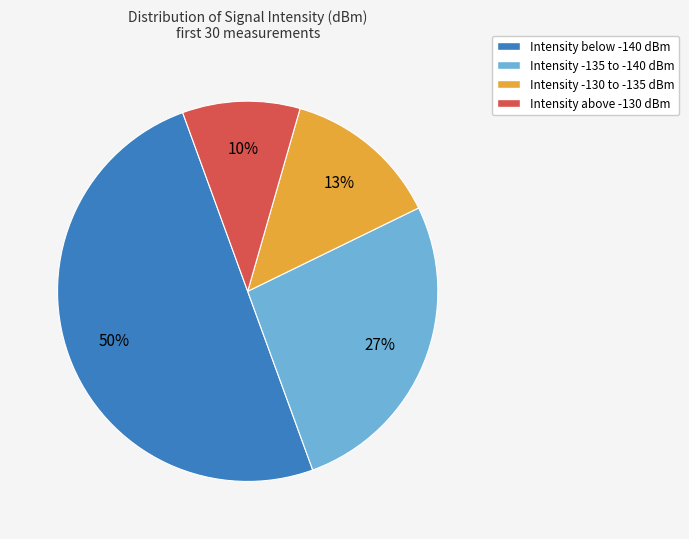

Rank the categories by value from highest to lowest.

Intensity below -140 dBm, Intensity -135 to -140 dBm, Intensity -130 to -135 dBm, Intensity above -130 dBm